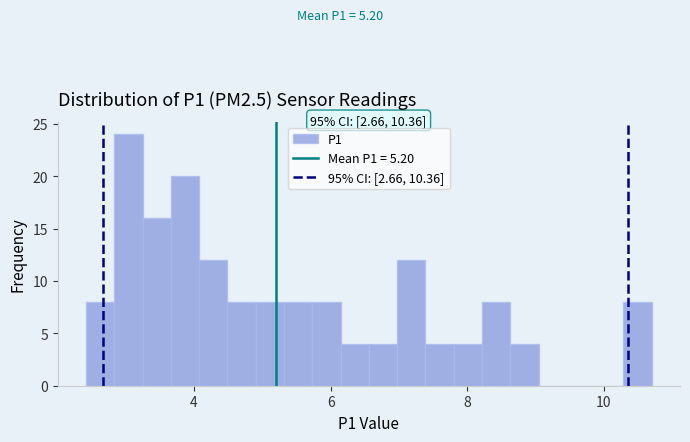

Read against the x-axis, roughly where is the centre of the tallest bar?

3.0